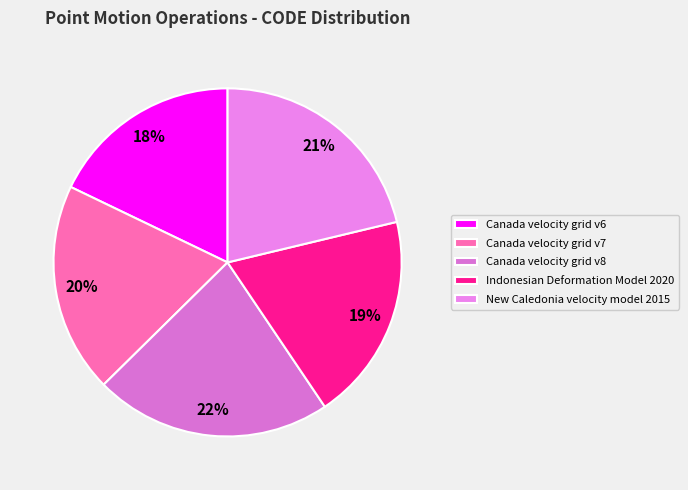

What is the largest slice in the pie chart?

Canada velocity grid v8